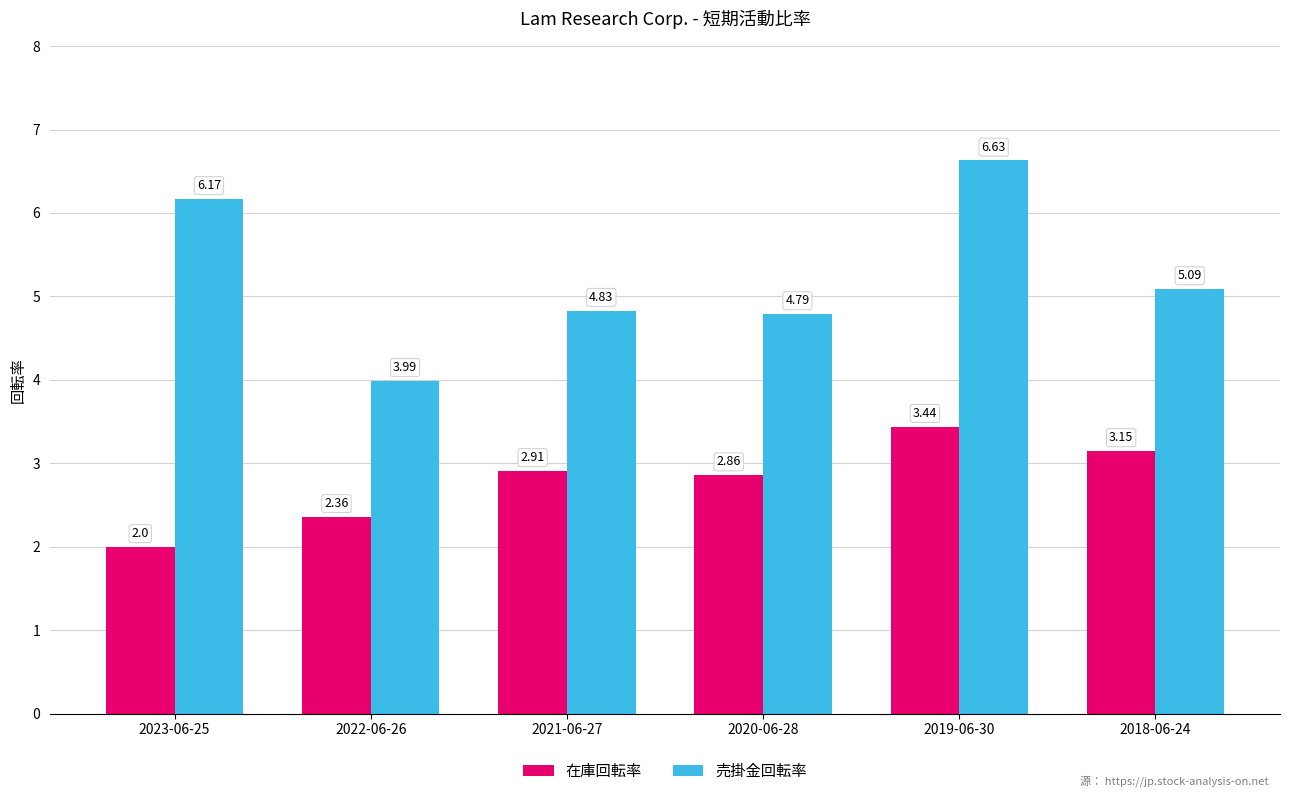

What position from the left is 2018-06-24?

6